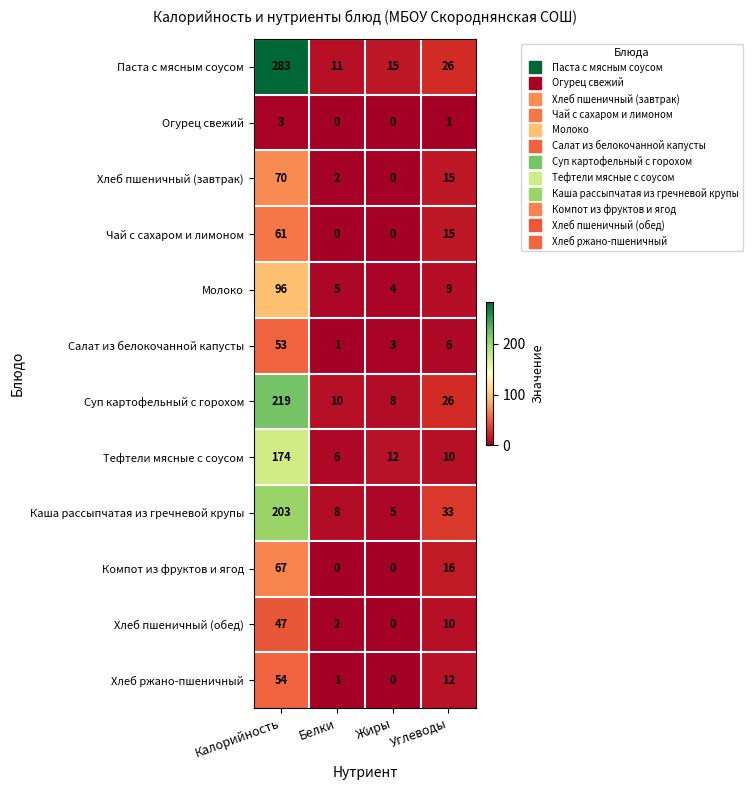

Read the Тефтели мясные с соусом value at Углеводы, to the nearest 5.

10